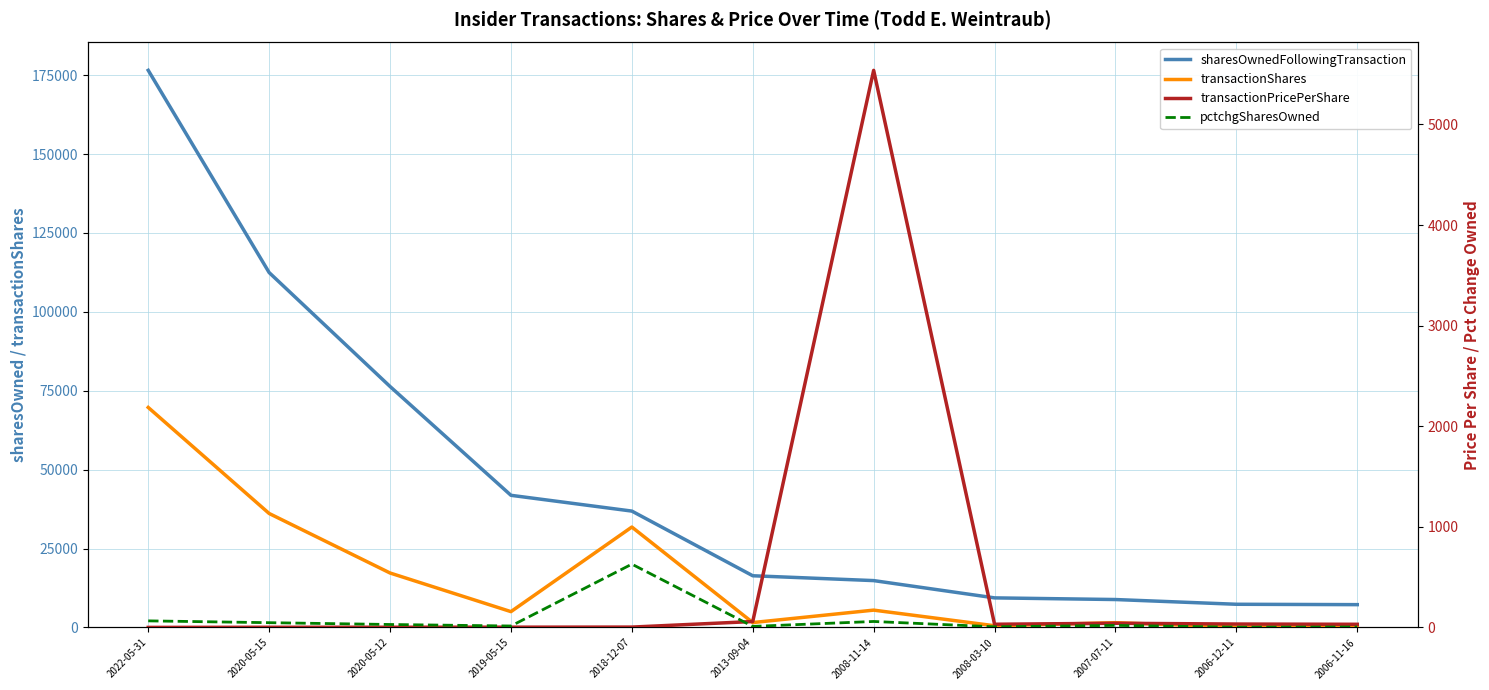

Read the sharesOwnedFollowingTransaction value at 2007-07-11.

8832.0